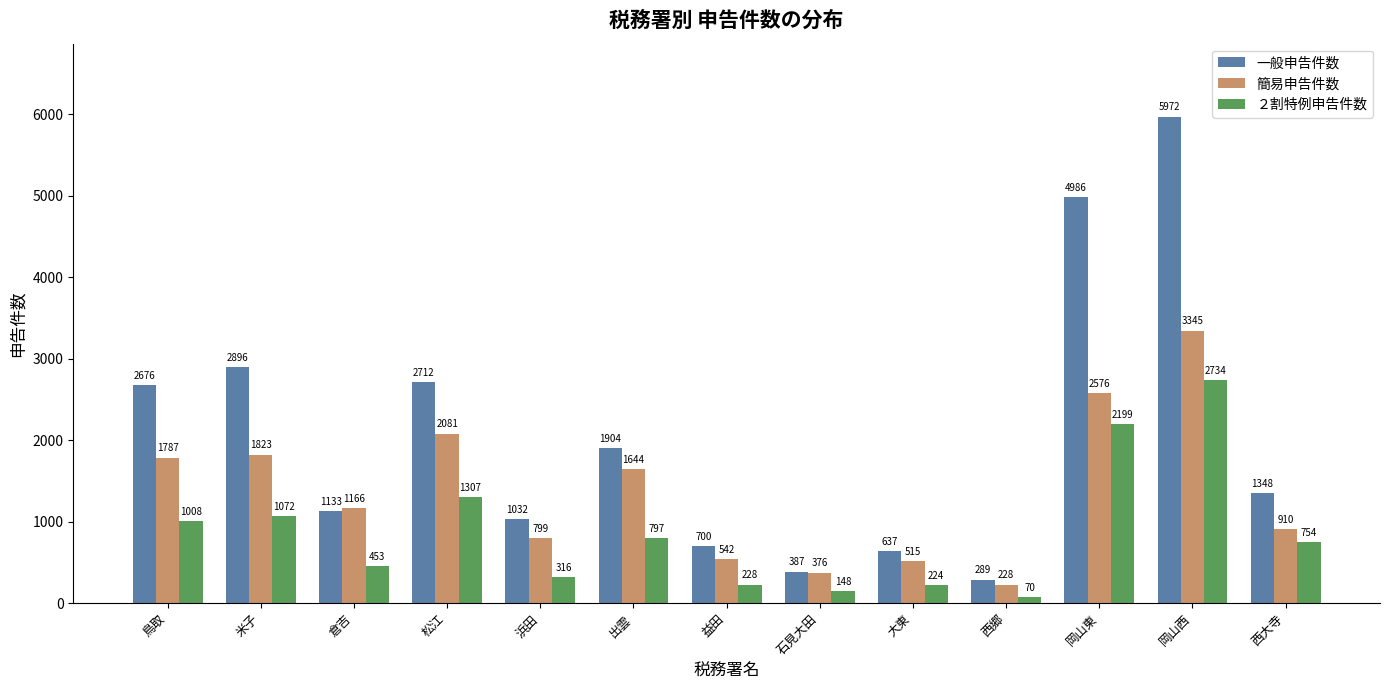

How many distinct data groups are displayed?

3